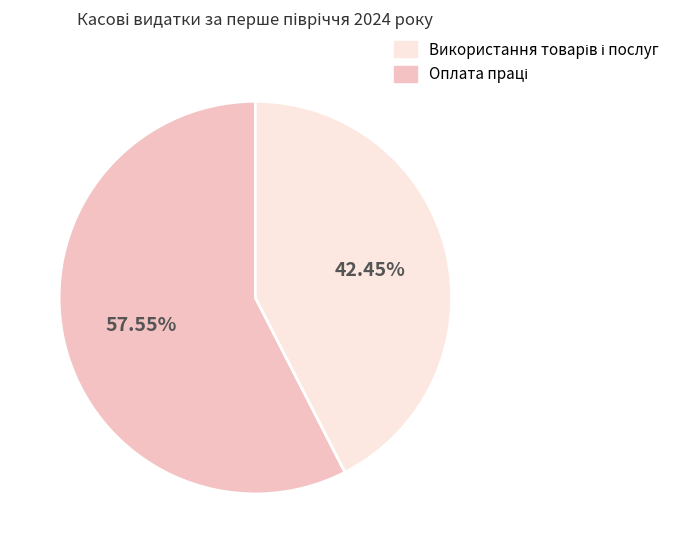

Is there a majority slice in this chart?

Yes